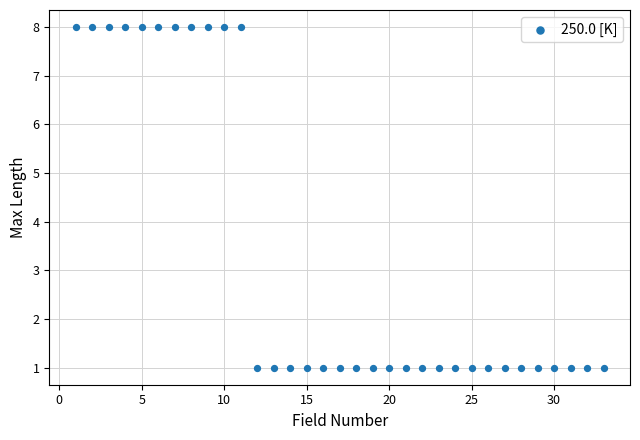

What is the range of Y values (max minus min)?

7